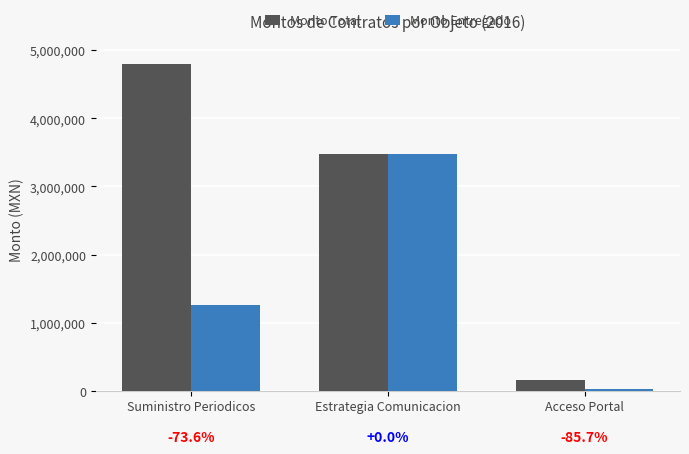

Is it true that Monto Total equals 1330314.2 at Estrategia Comunicacion?

False